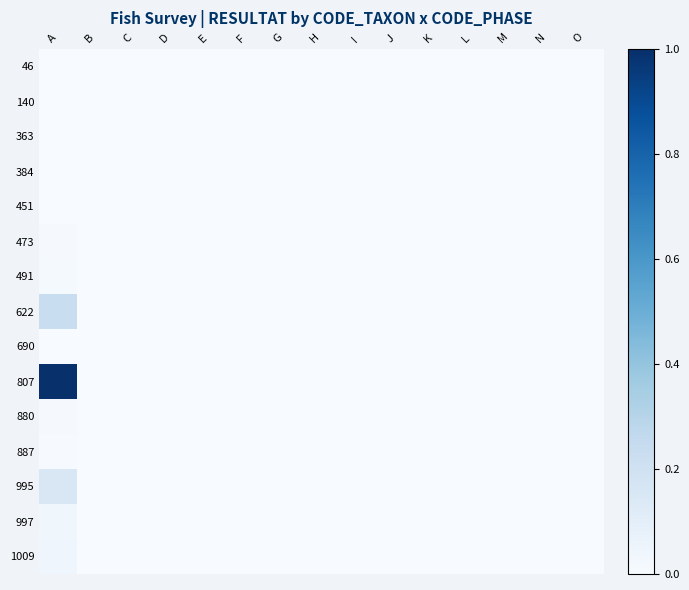

Which series has the widest spread of values?

807